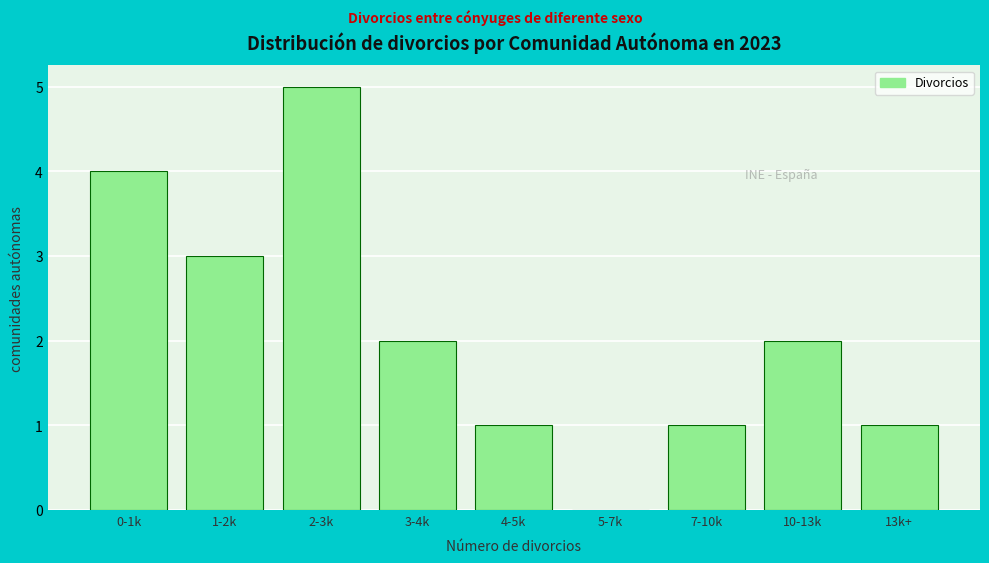

Reading left to right, list all the values displayed in this chart.

0-1k=4	1-2k=3	2-3k=5	3-4k=2	4-5k=1	5-7k=0	7-10k=1	10-13k=2	13k+=1